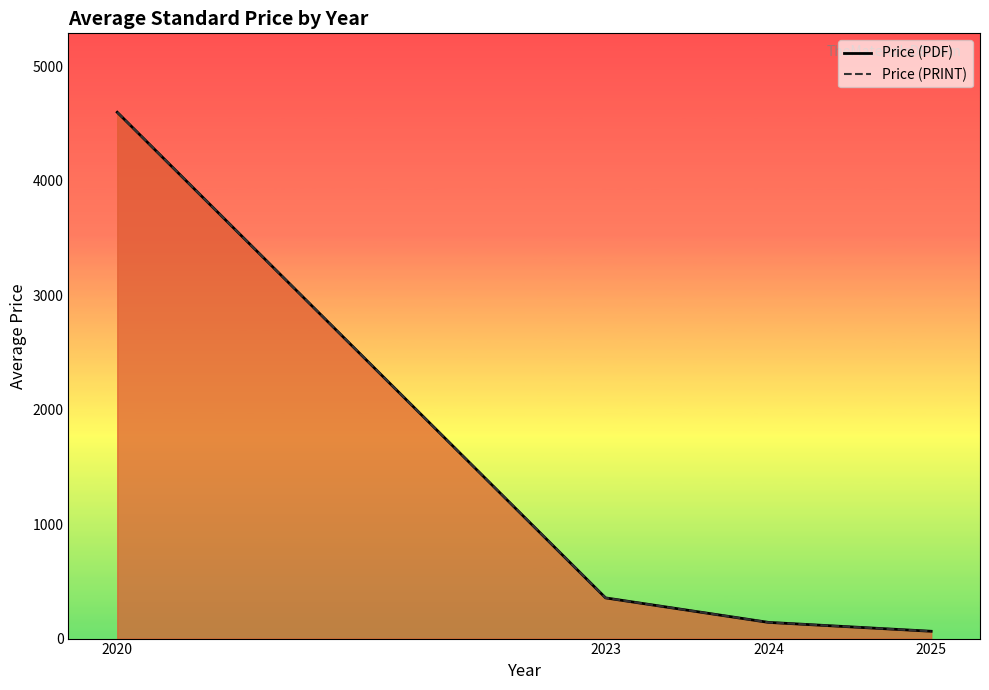

What are all the series names shown in the legend?

Price (PDF), Price (PRINT)